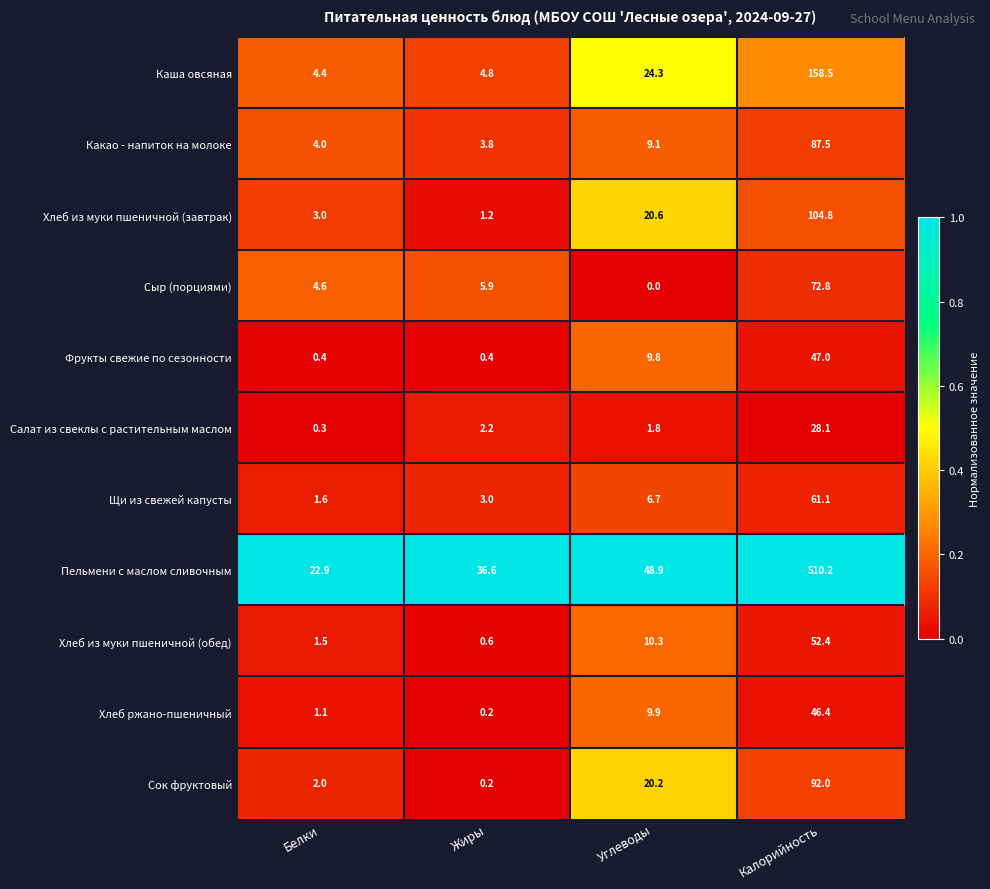

What is the spread (max minus min) of values at Белки?

22.6